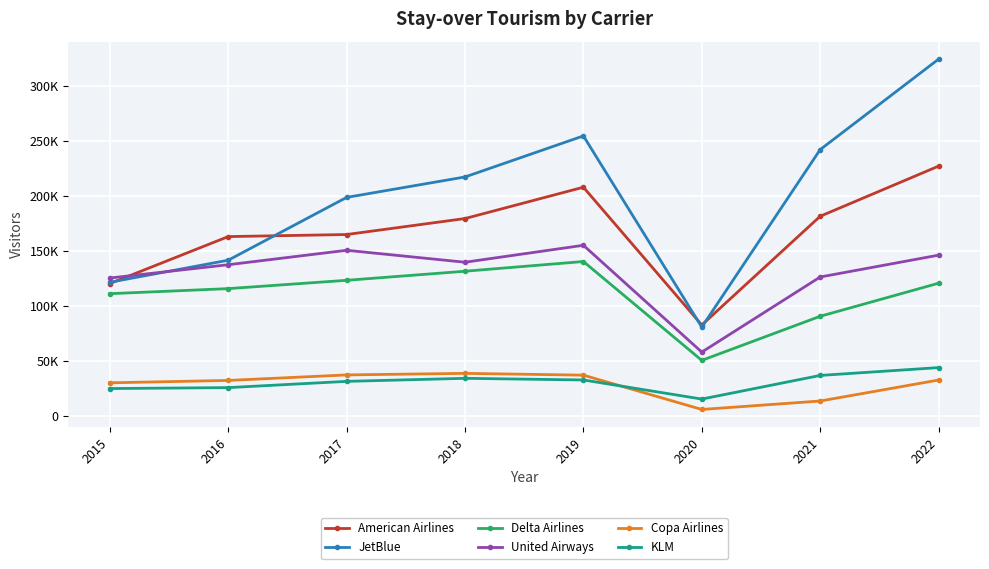

Which category has the highest value across all series?

2022